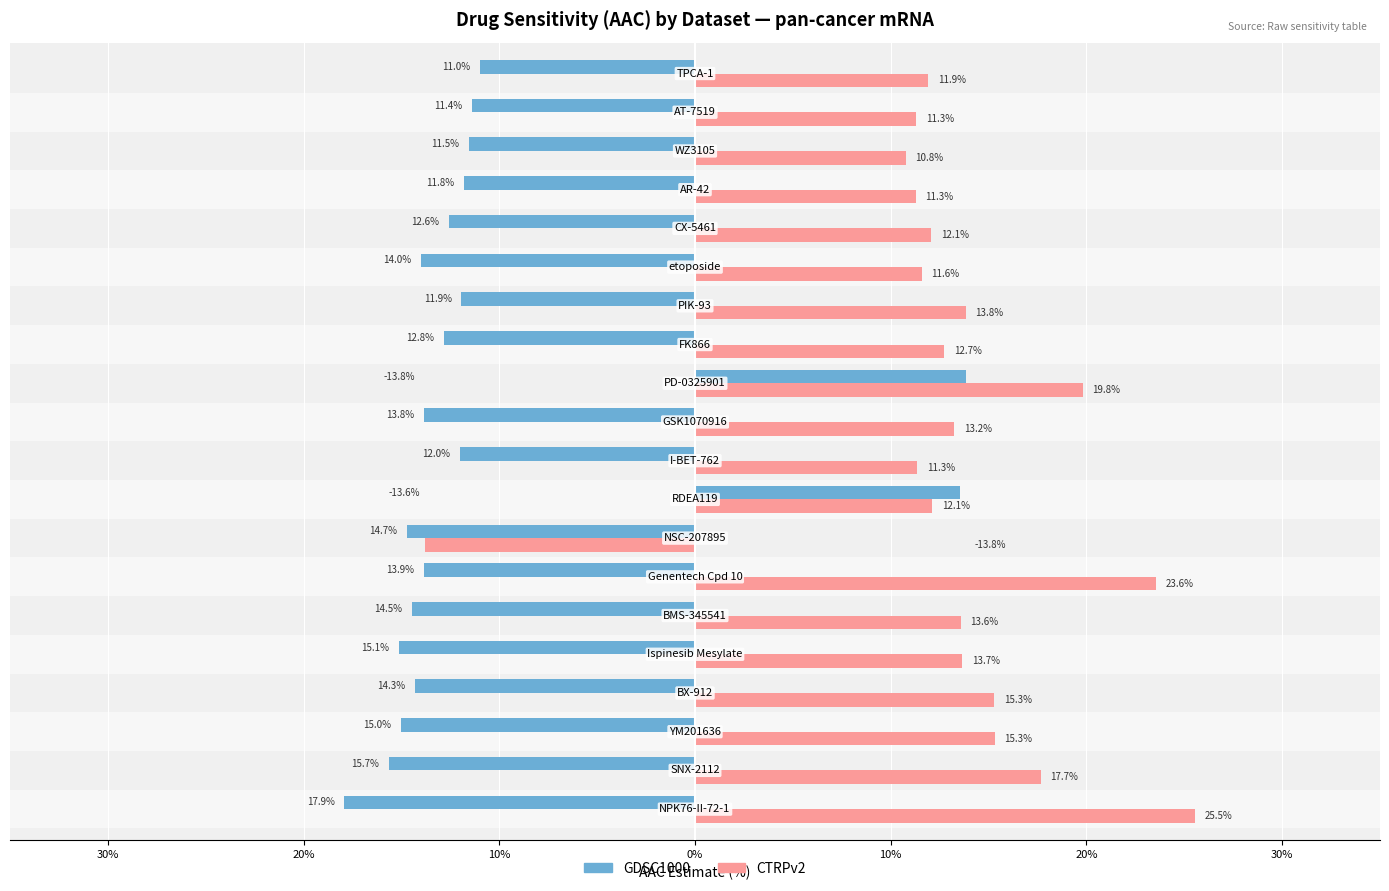

The value of GDSC1000 at 15 is -4.0. True or false?

False